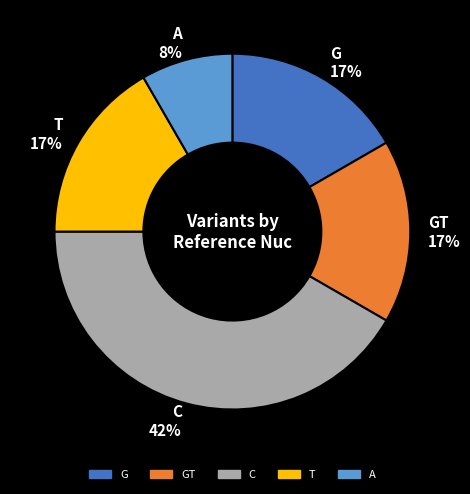

Count the number of slices in the pie.

5